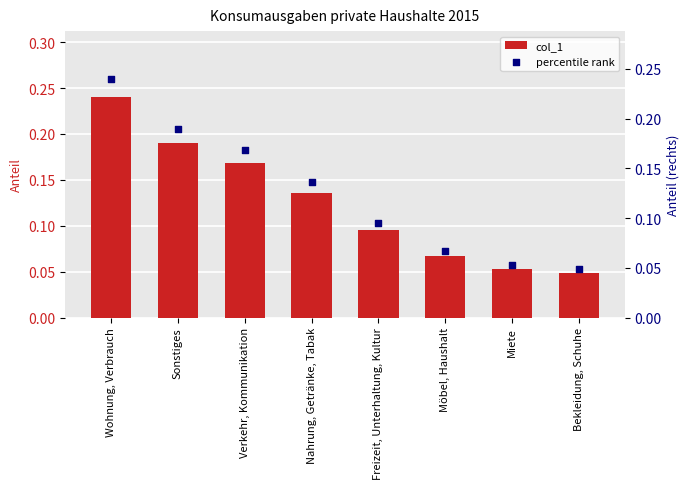

Which series reaches the minimum Y coordinate?

col_1